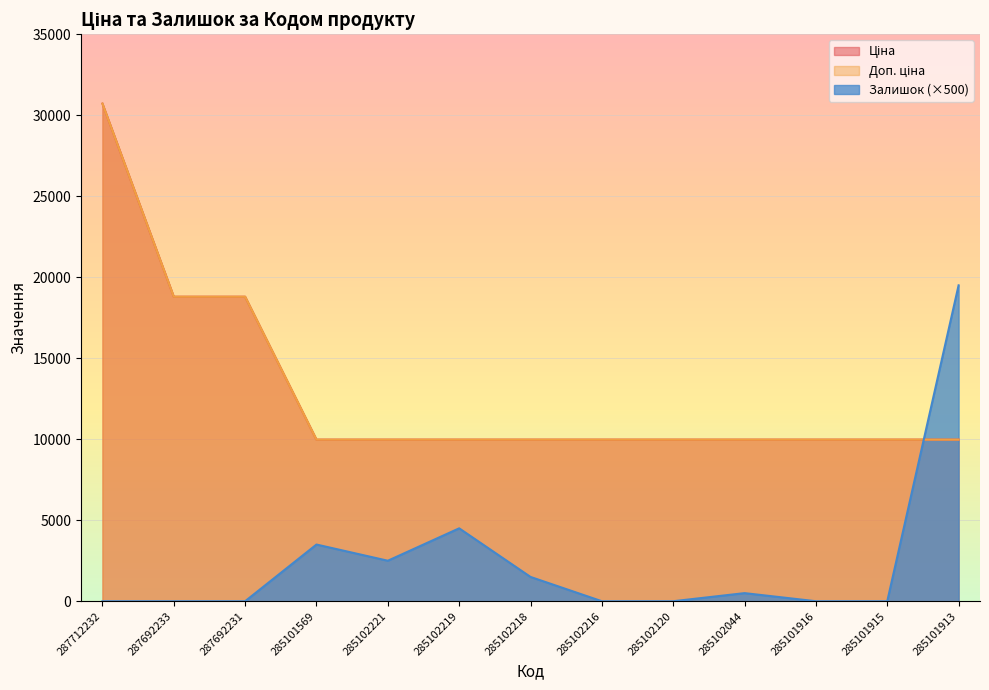

Which series has the largest range (max minus min)?

Ціна